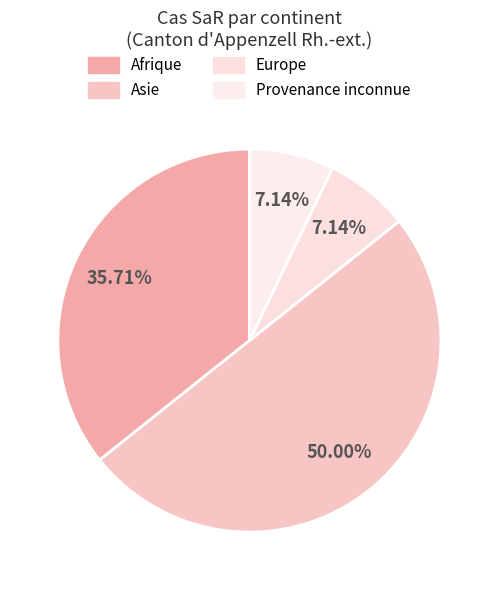

To the nearest percent, what portion does Asie represent?

50%